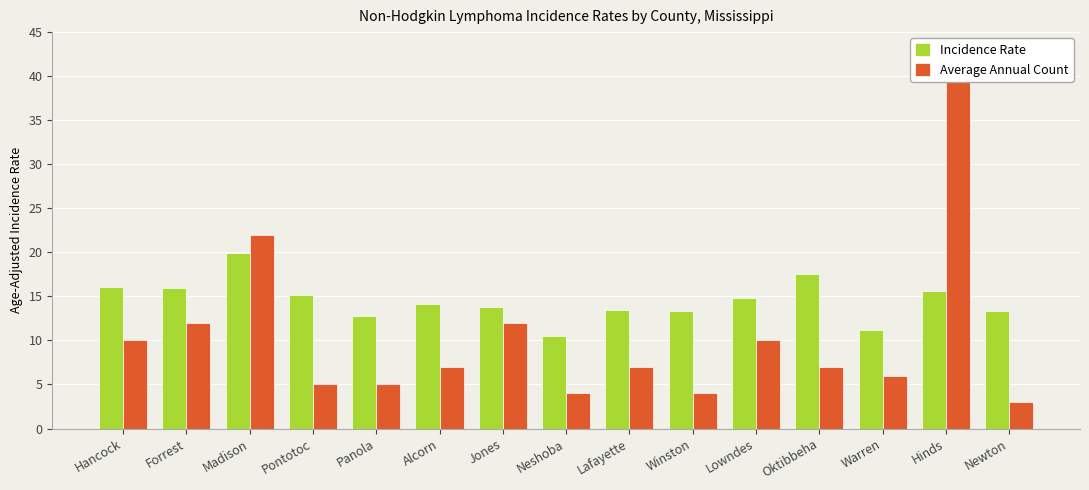

At how many categories does at least one series exceed 12?

13